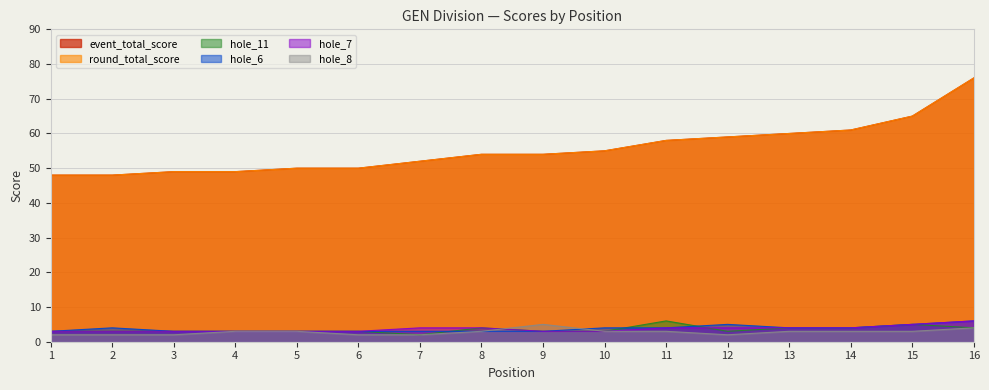

At which category does the chart reach its minimum across all series?

7